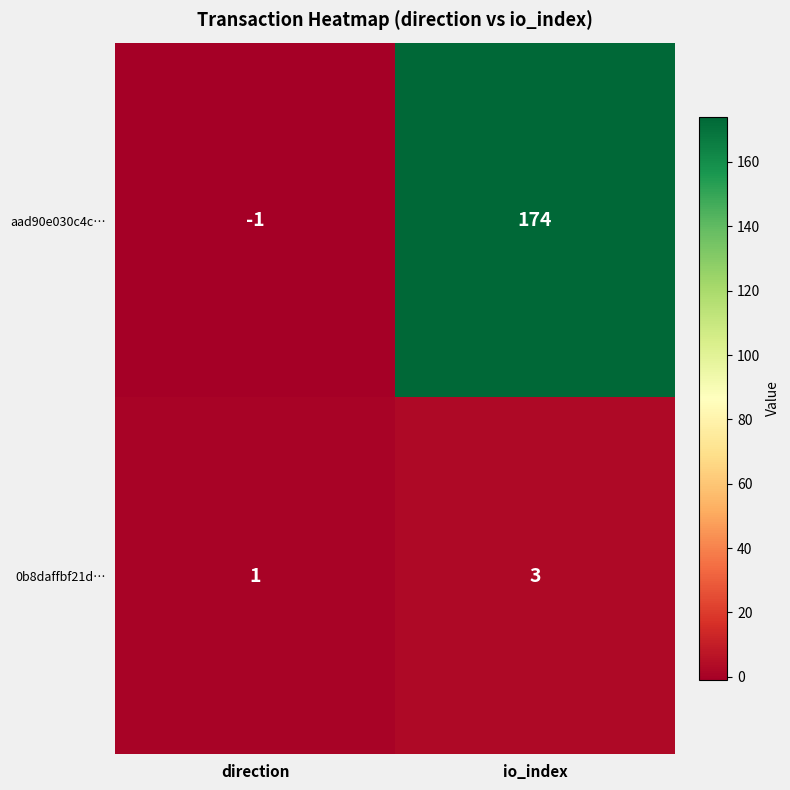

Reading left to right, what are all the values shown in this chart?

aad90e030c4c…: -1	174
0b8daffbf21d…: 1	3